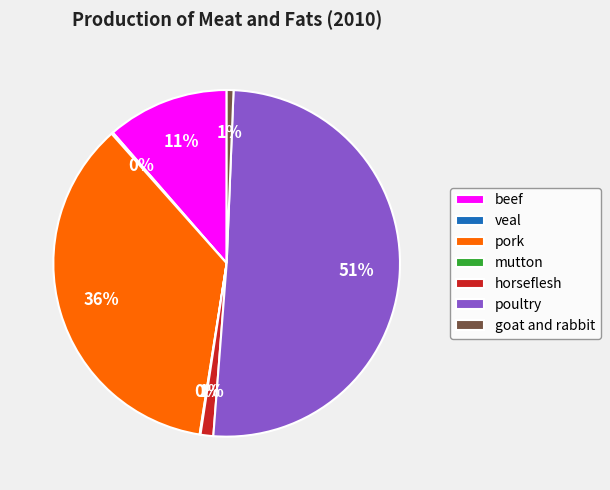

To the nearest percent, what is the difference between the largest and smallest slice percentages?

51%